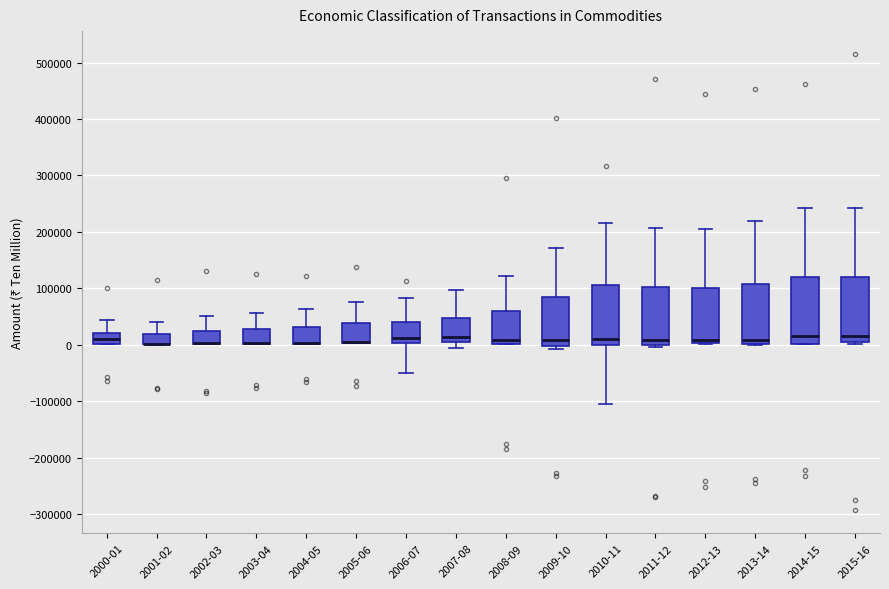

Reading left to right, read every box against the y-axis: the position of its median line, the range the box covers, and the ends of its whiskers. The values are not printed on the chart, so give them approximately, as read against the axis.

2000-01: median 10000, box 0 to 20000, whiskers 0 to 40000
2001-02: median 0 (drawn on the box's lower edge), box 0 to 20000, whiskers 0 to 40000
2002-03: median 0 (drawn on the box's lower edge), box 0 to 30000, whiskers 0 to 50000
2003-04: median 0 (drawn on the box's lower edge), box 0 to 30000, whiskers 0 to 60000
2004-05: median 0 (drawn on the box's lower edge), box 0 to 30000, whiskers 0 to 60000
2005-06: median 10000 (drawn on the box's lower edge), box 0 to 40000, whiskers 0 to 80000
2006-07: median 10000, box 0 to 40000, whiskers -50000 to 80000
2007-08: median 10000 (just above the box's lower edge), box 10000 to 50000, whiskers -10000 to 100000
2008-09: median 10000, box 0 to 60000, whiskers 0 to 120000
2009-10: median 10000, box 0 to 80000, whiskers -10000 to 170000
2010-11: median 10000, box 0 to 110000, whiskers -100000 to 220000
2011-12: median 10000, box 0 to 100000, whiskers 0 (just below the box's lower edge) to 210000
2012-13: median 10000, box 0 to 100000, whiskers 0 to 210000
2013-14: median 10000, box 0 to 110000, whiskers 0 to 220000
2014-15: median 20000, box 0 to 120000, whiskers 0 to 240000
2015-16: median 20000, box 10000 to 120000, whiskers 0 to 240000